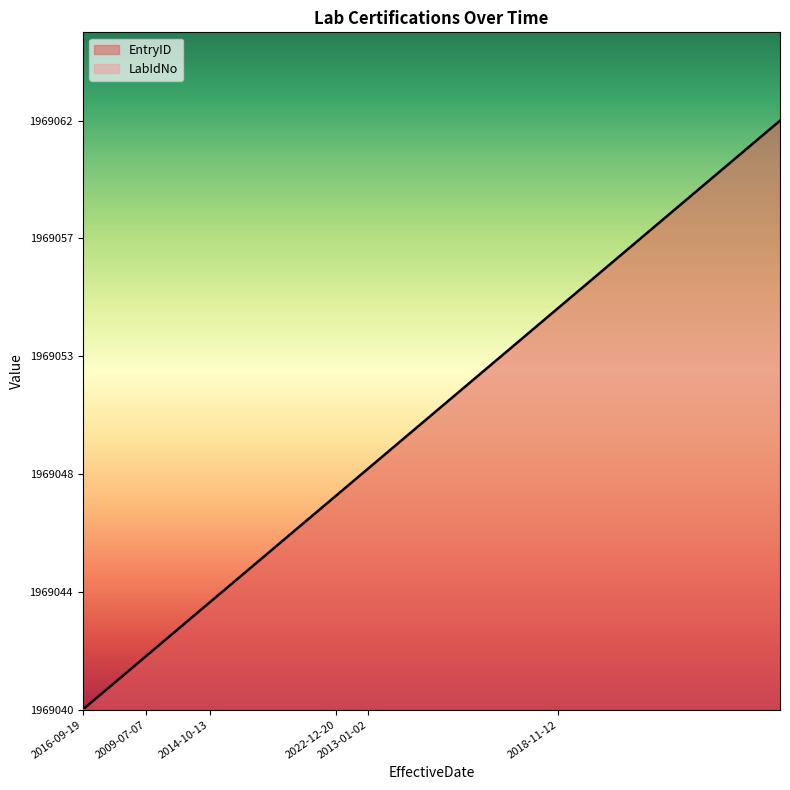

How many data points does each series have?

23